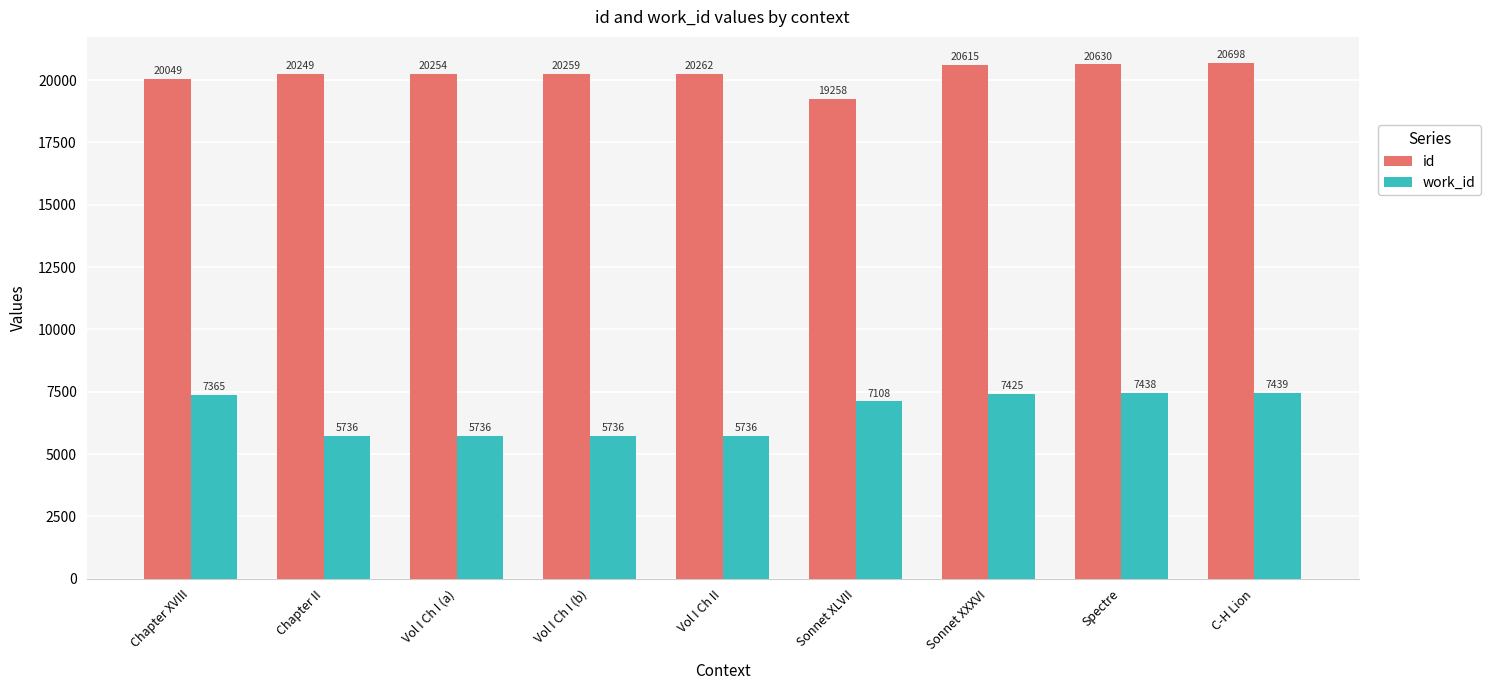

What is the sum of all work_id values?

59719